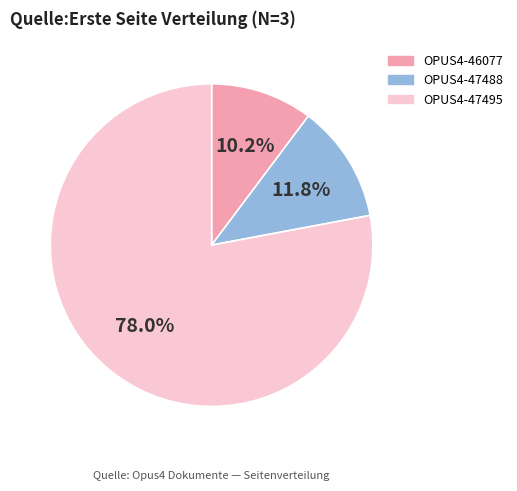

Count the number of slices in the pie.

3